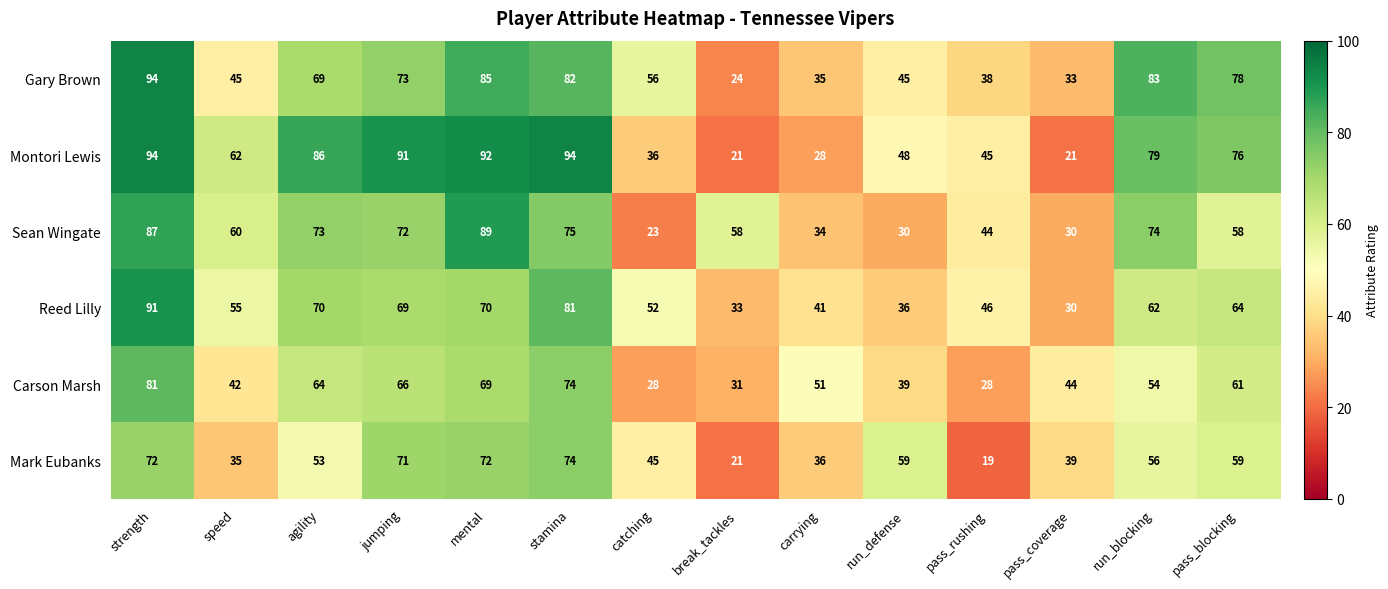

At which label does Mark Eubanks first exceed 56?

strength